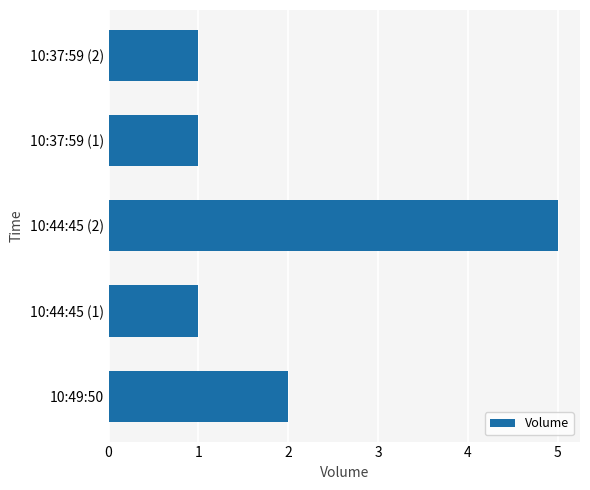

Which label corresponds to the largest value in the chart?

10:44:45 (2)